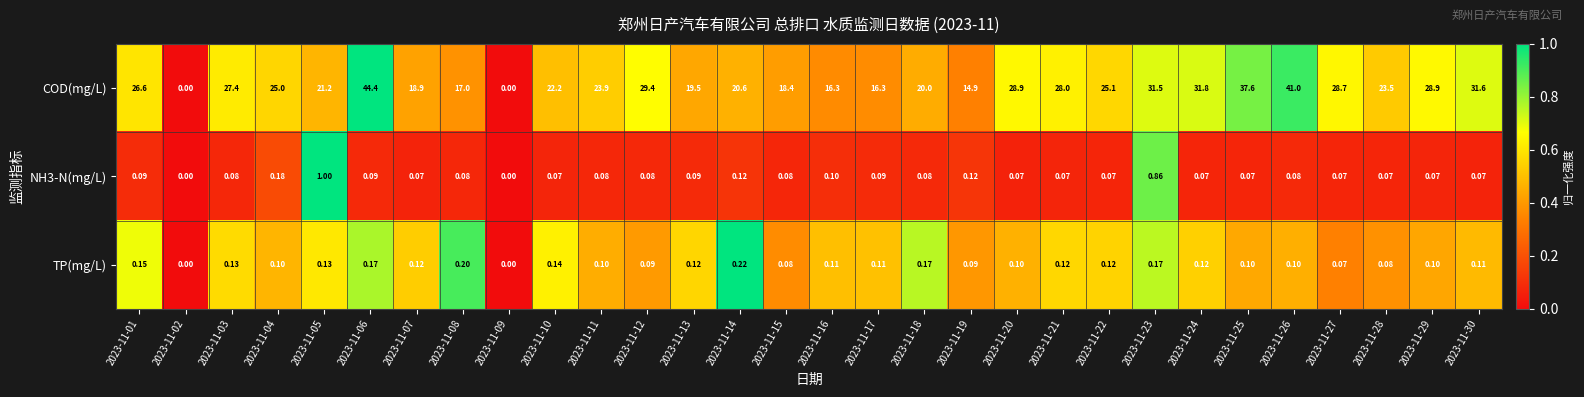

Between 2023-11-03 and 2023-11-06, which series saw the biggest shift?

COD(mg/L)